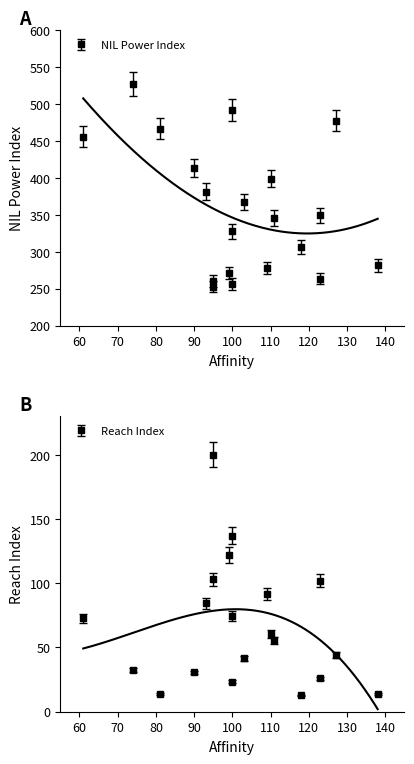

Which series changed the most between 118 and 95?

Reach Index